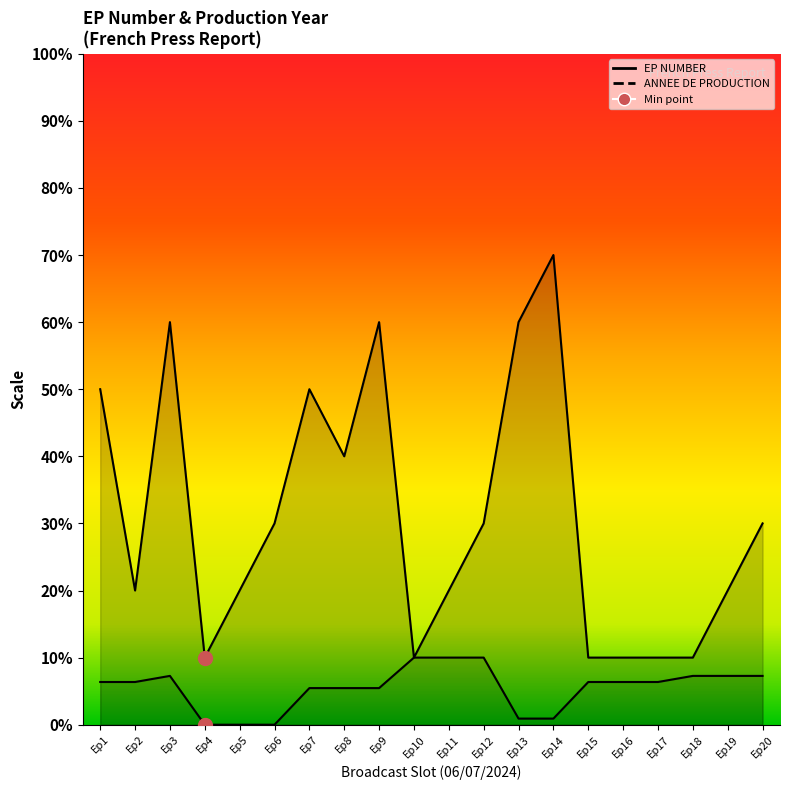

How many data points does each series have?

20